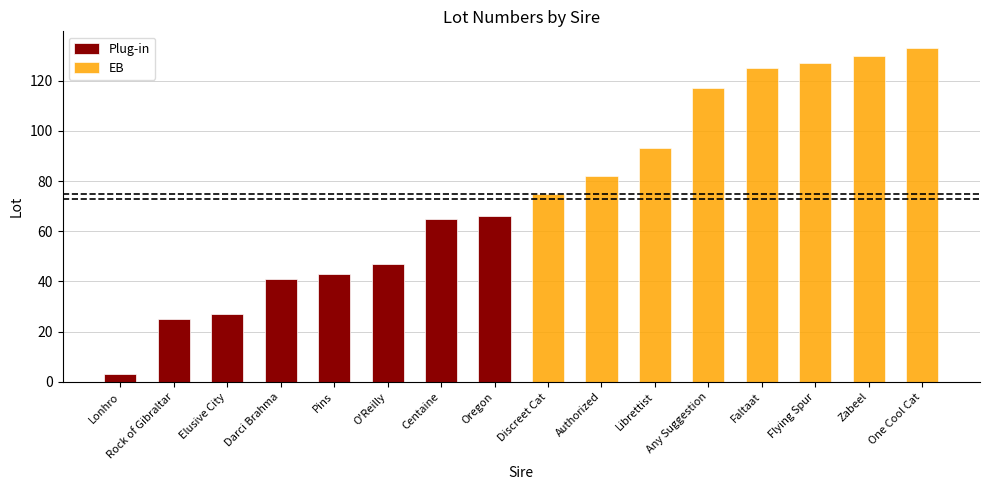

Which has a higher value, Elusive City or Pins?

Pins